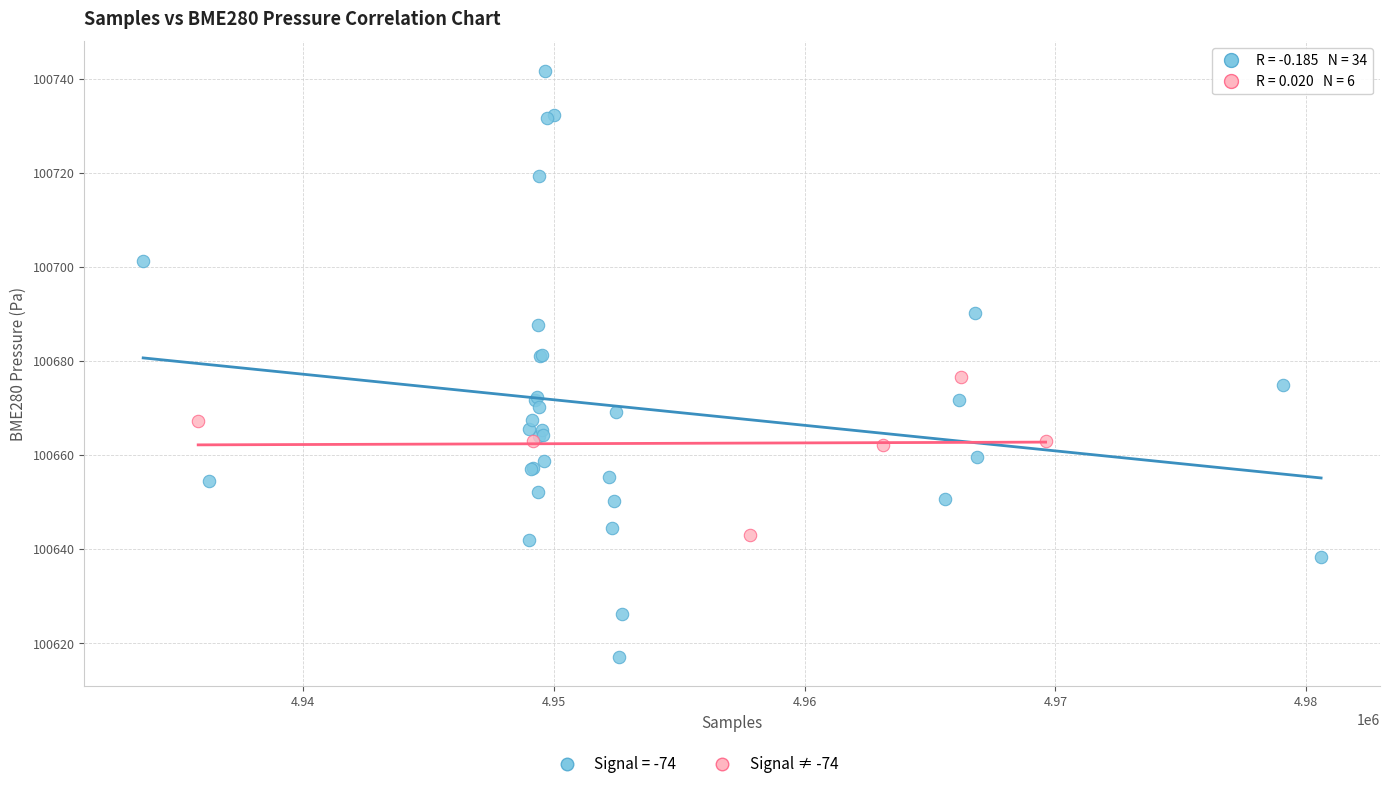

Which series has the largest Y range (max minus min)?

Signal = -74